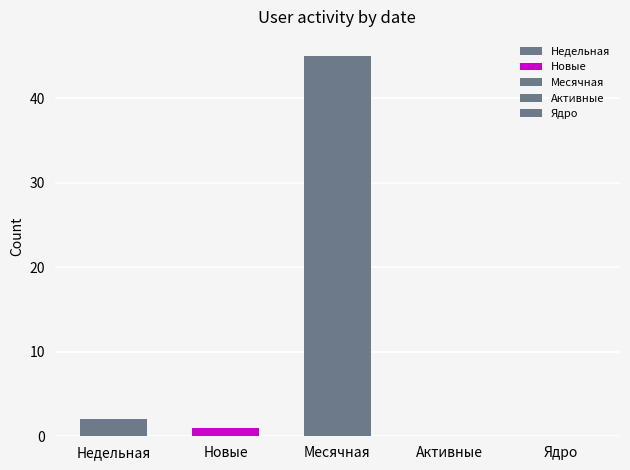

How many bars are there in total?

3